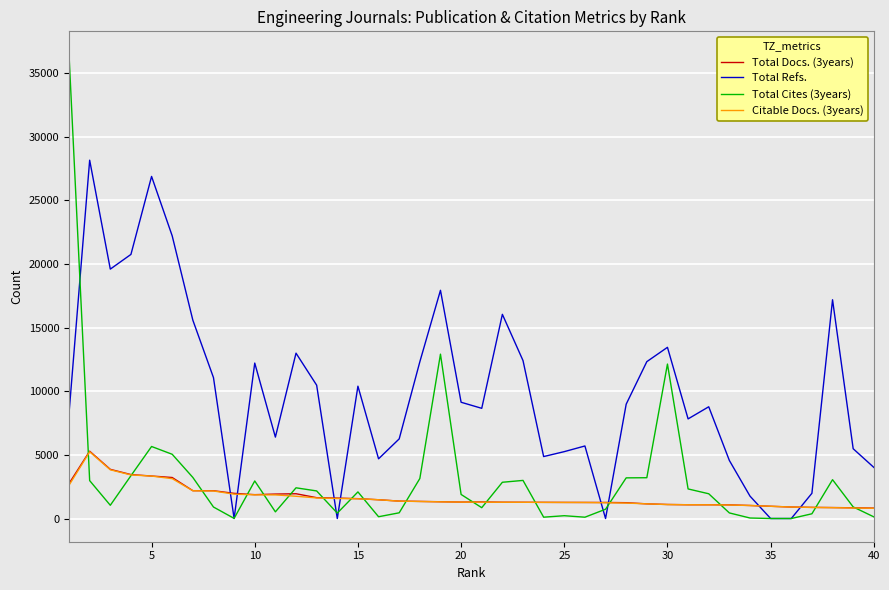

Which series has the largest range (max minus min)?

Total Cites (3years)